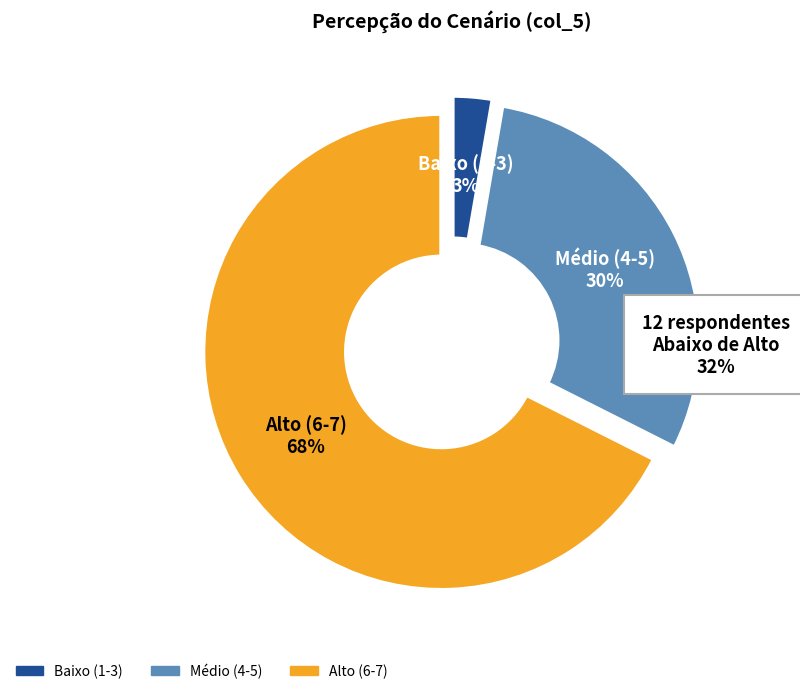

To the nearest percent, what is the average slice percentage?

33%